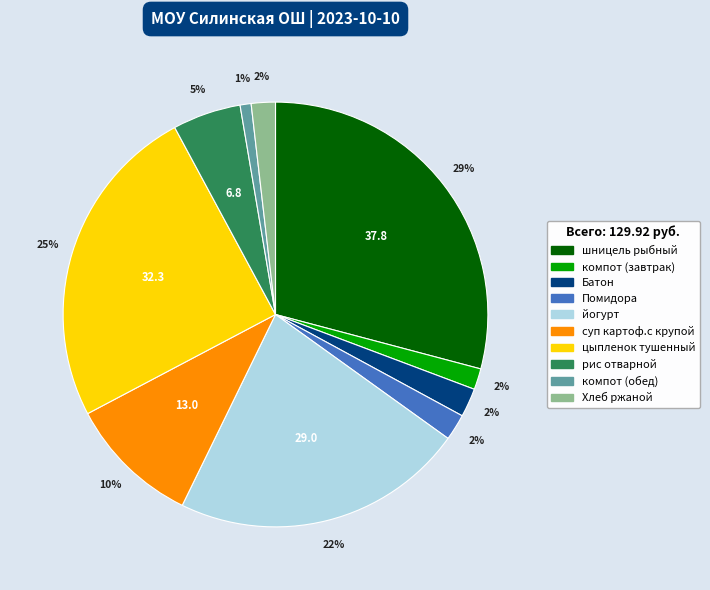

Which category has the smallest portion of the pie?

компот (обед)